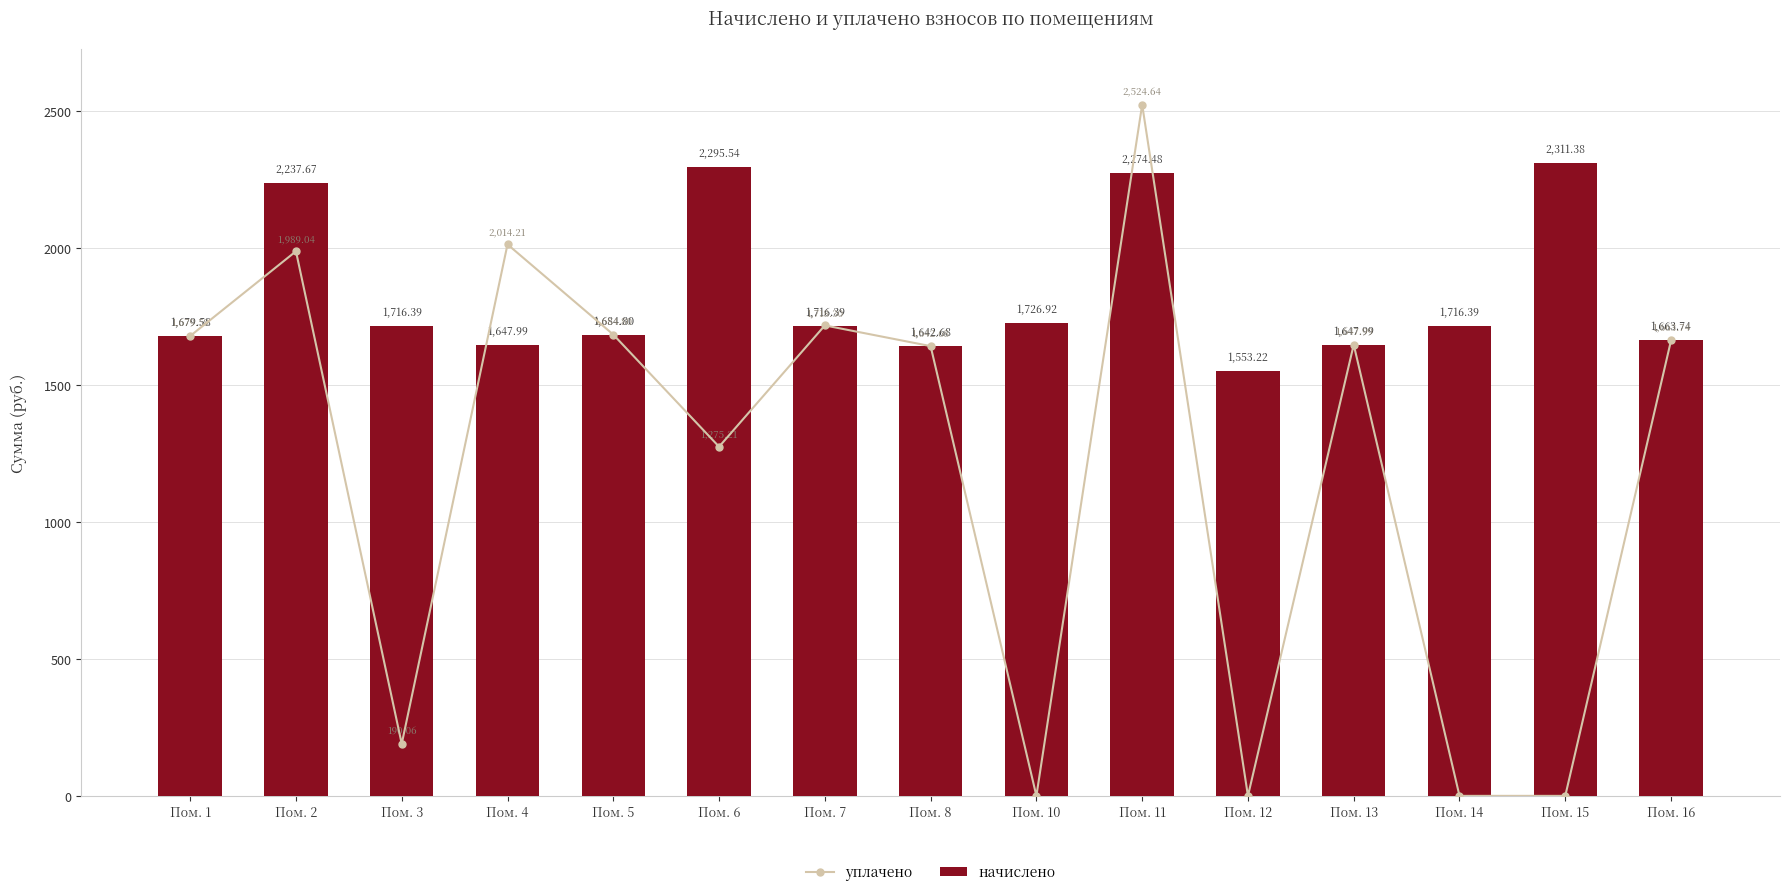

Which category has the highest value in the начислено series?

Пом. 15